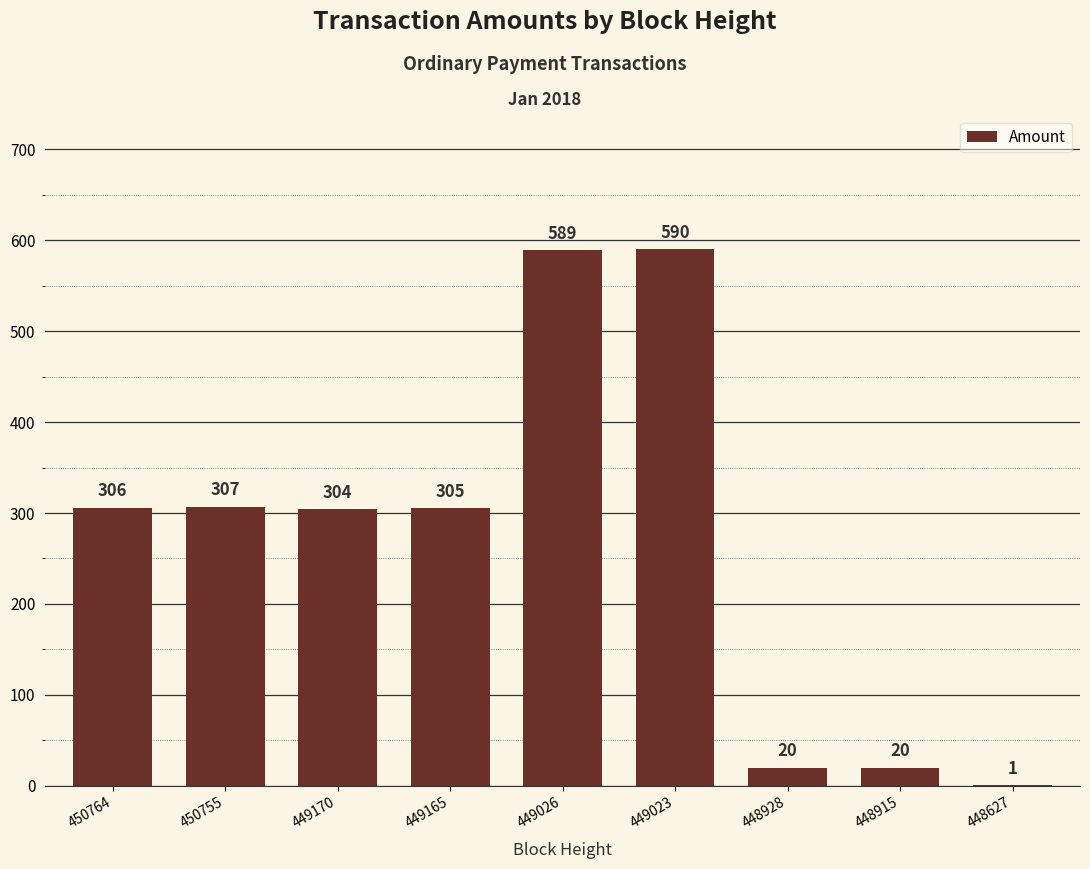

The chart shows a value of 20 at 448915. True or false?

True